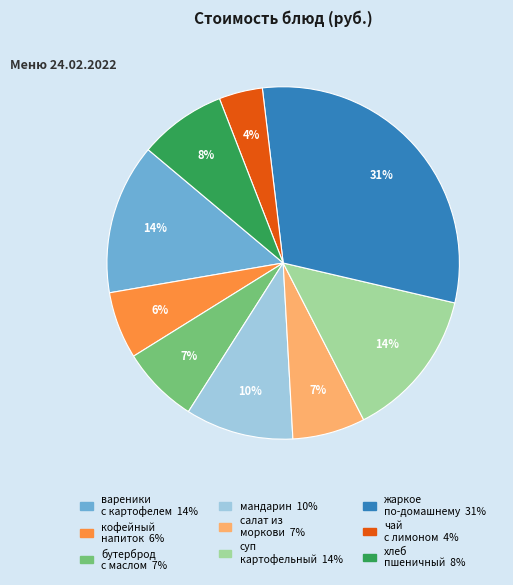

Does any single category account for the majority?

No